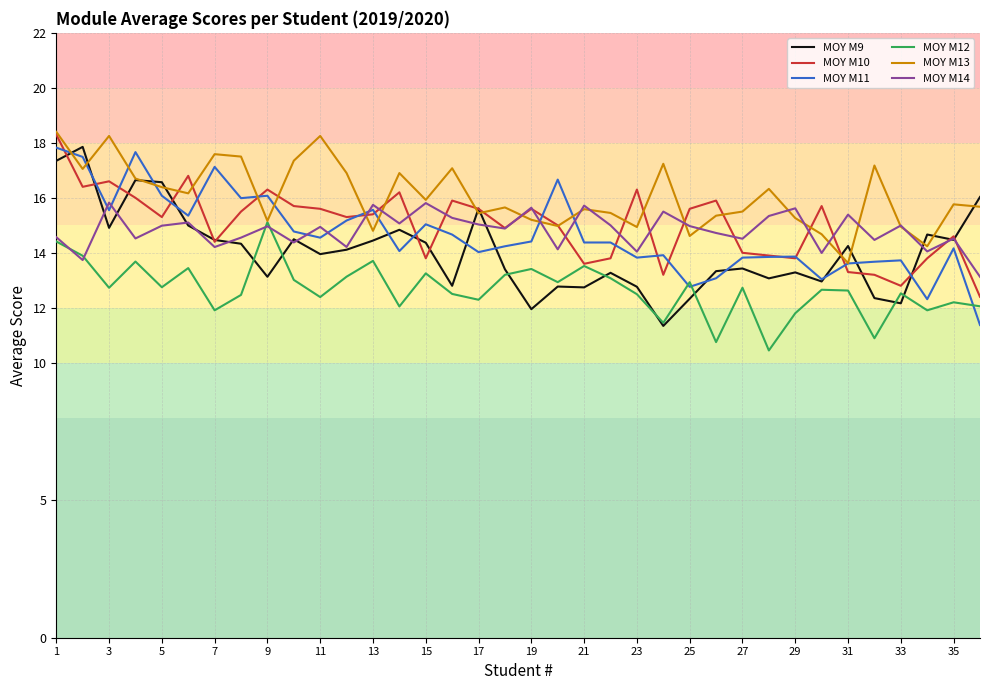

What is the highest value of the MOY M10 series?

18.3